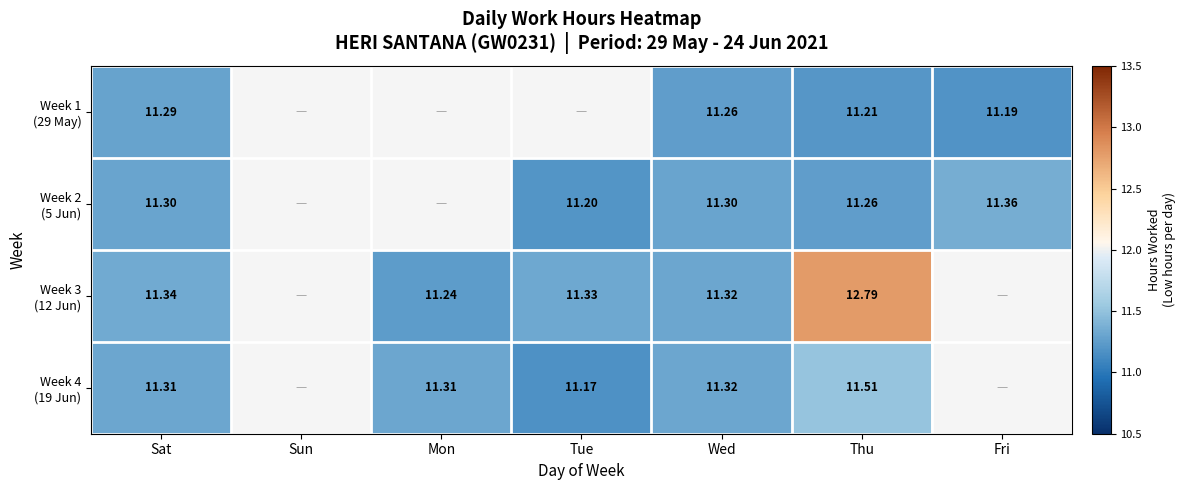

Rank the series by their maximum value, from highest to lowest.

Week 3 (12 Jun), Week 4 (19 Jun), Week 2 (5 Jun), Week 1 (29 May)